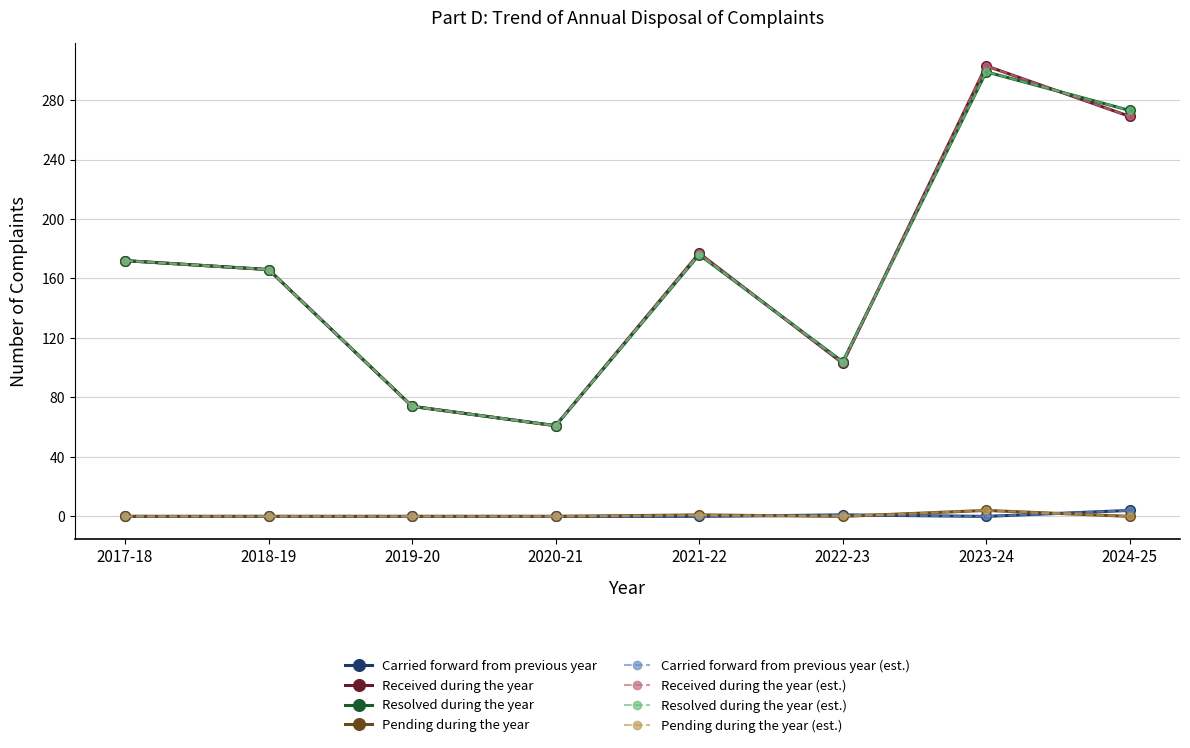

Where does the Received during the year series first go above 172?

2021-22